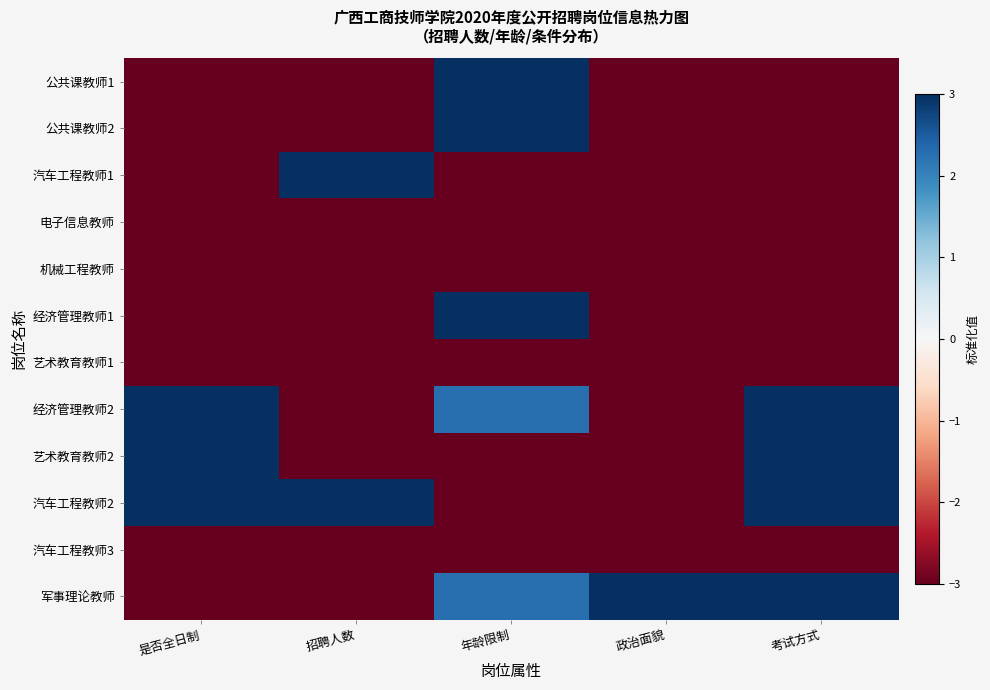

Which has a higher value, 年龄限制 or 招聘人数?

年龄限制